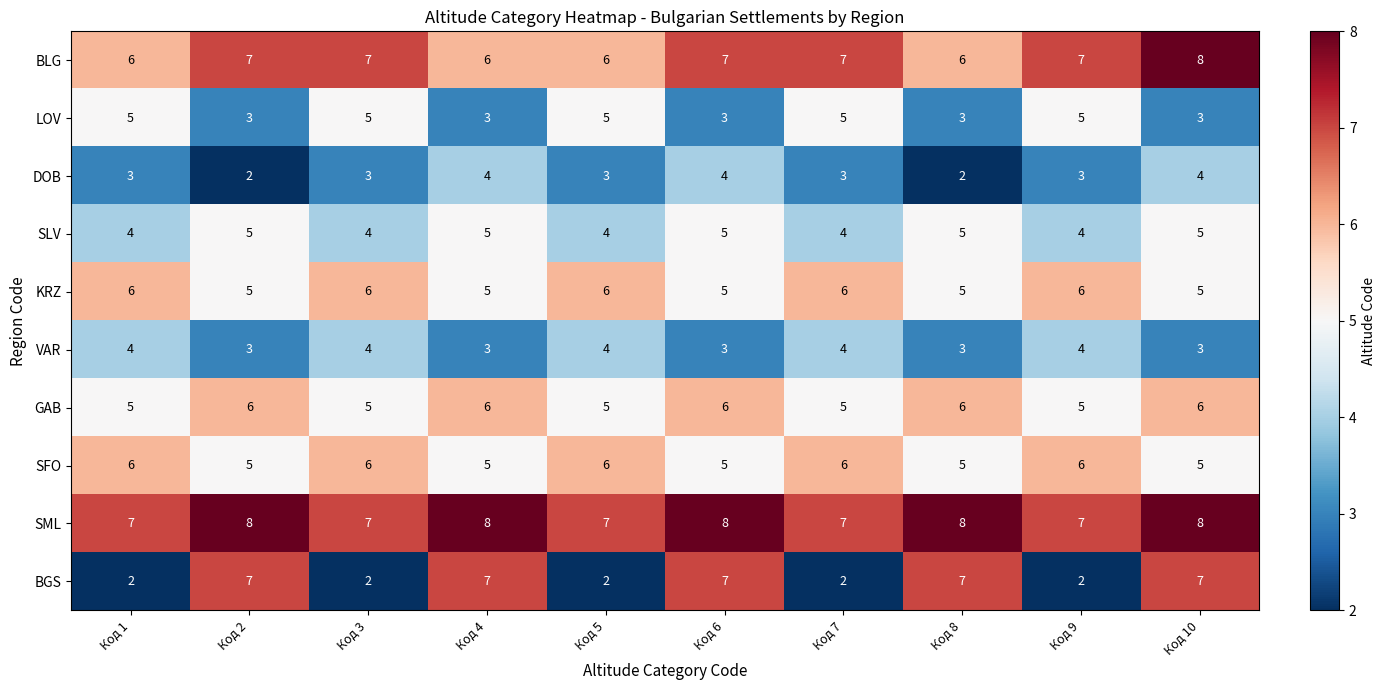

How many categories are shown in the chart?

10